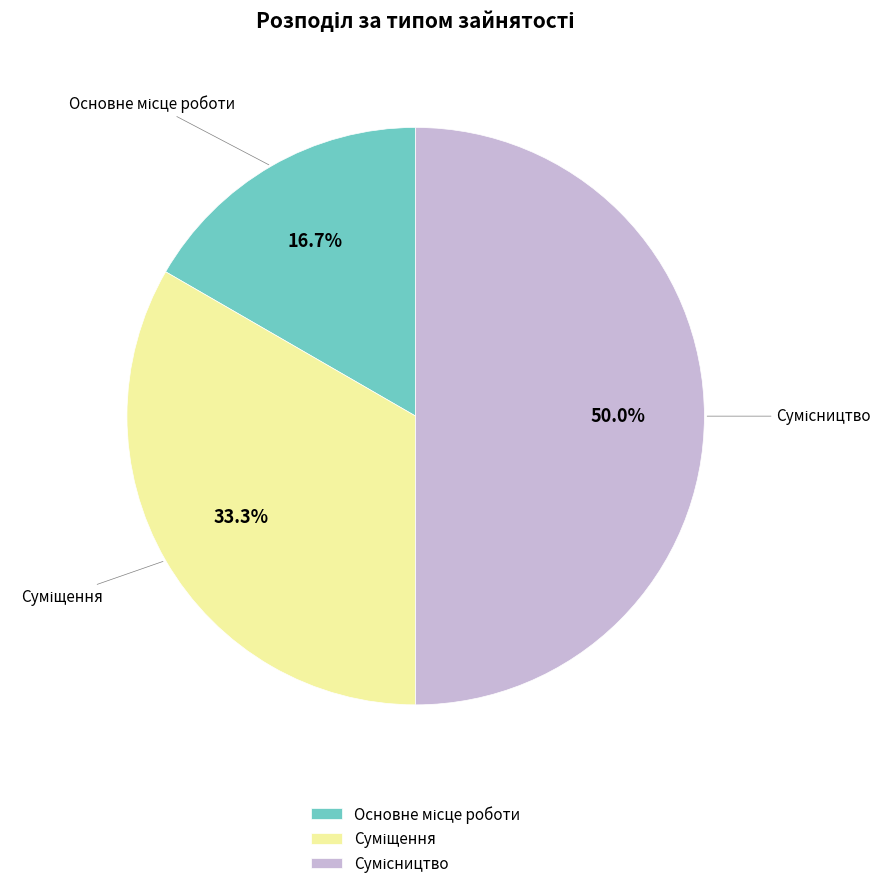

How many segments does this pie chart have?

3